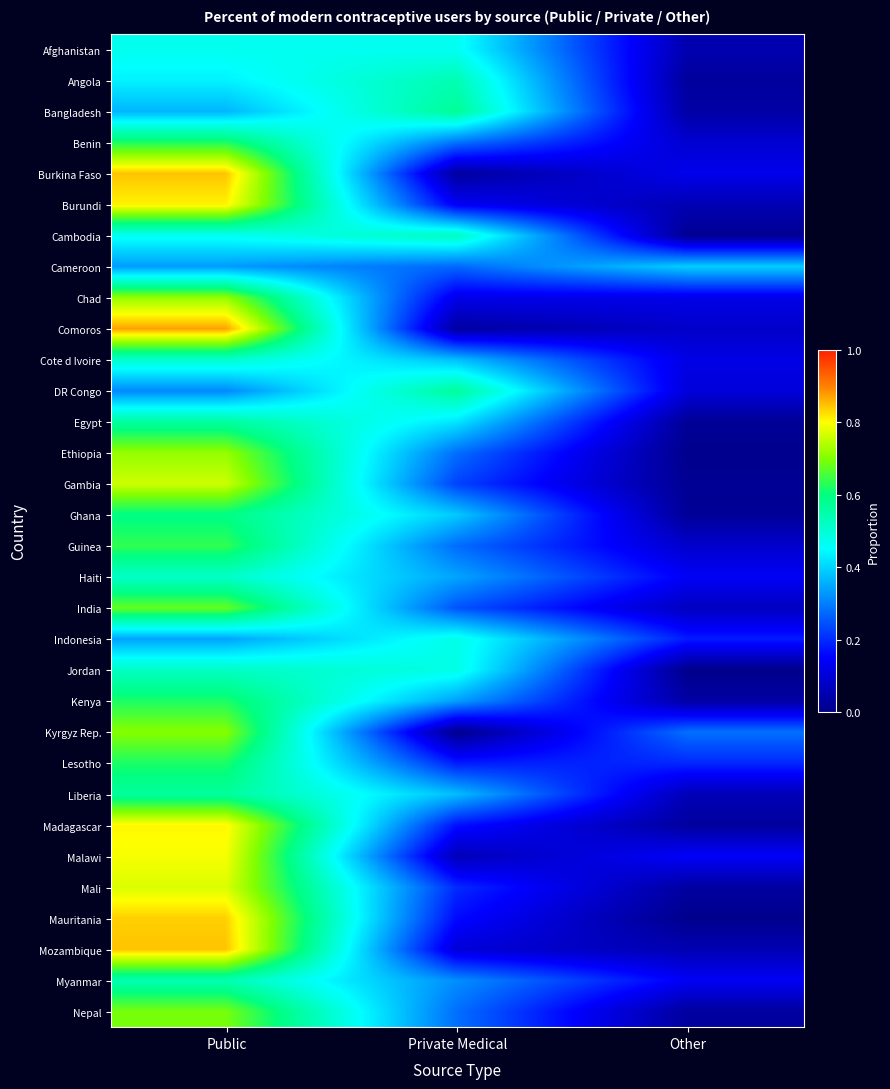

At which category does the chart reach its minimum across all series?

Other